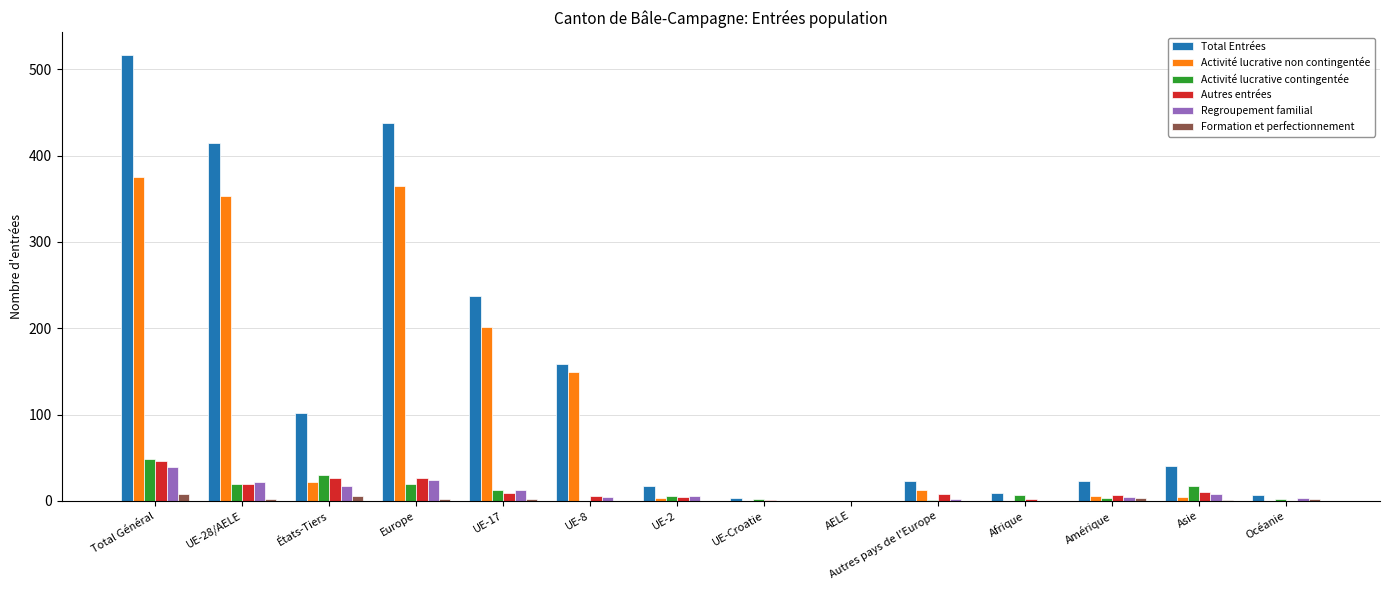

Read the Regroupement familial value at UE-17, to the nearest 5.

15